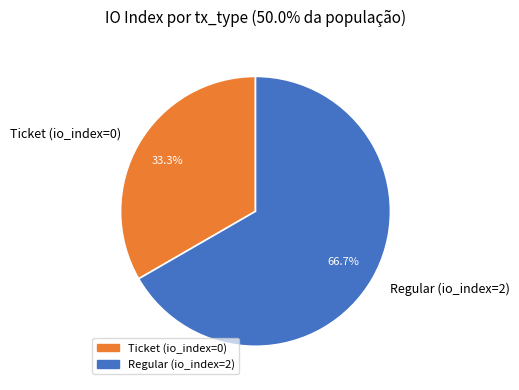

Count the number of slices in the pie.

2